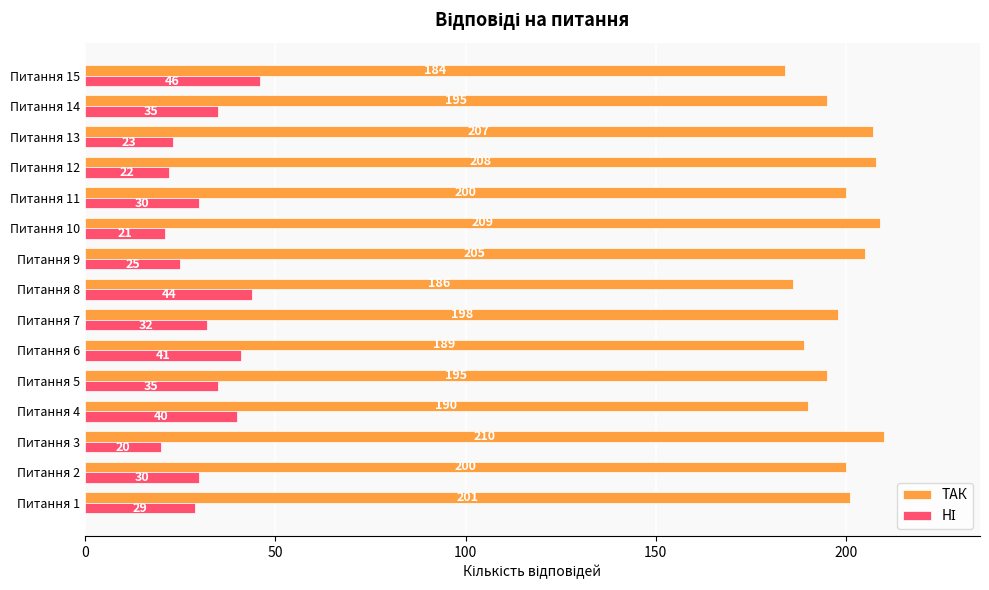

Count the number of categories in the chart.

15